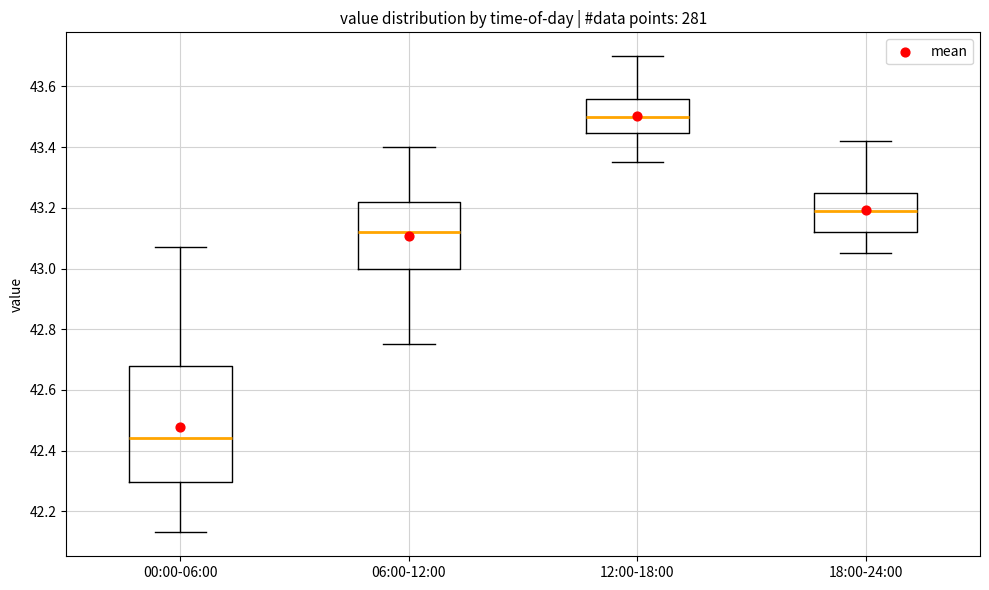

Which box's median line is the highest?

12:00-18:00